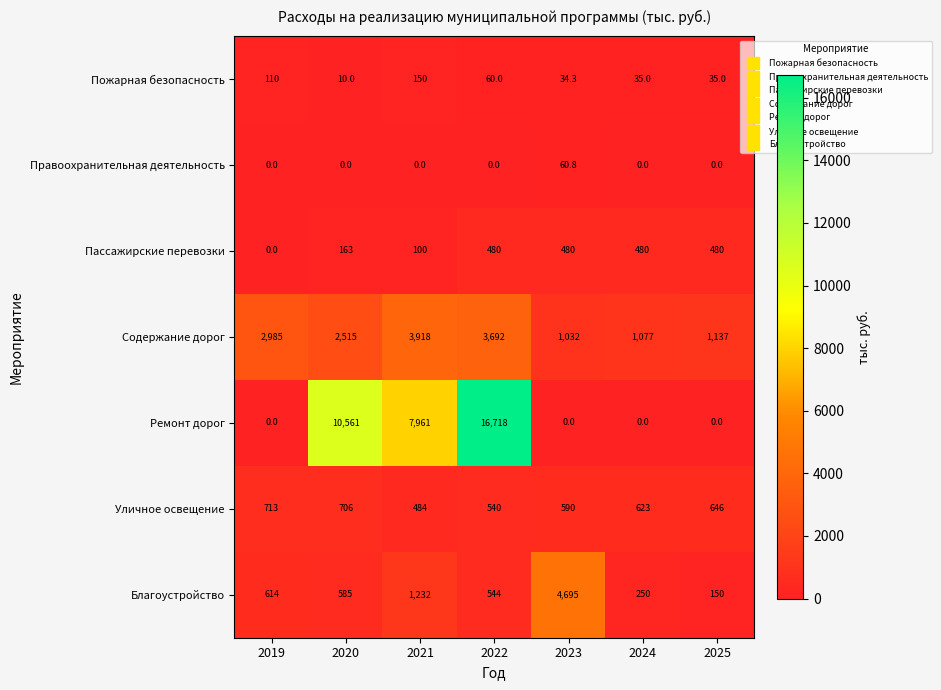

Count the number of categories in the chart.

7